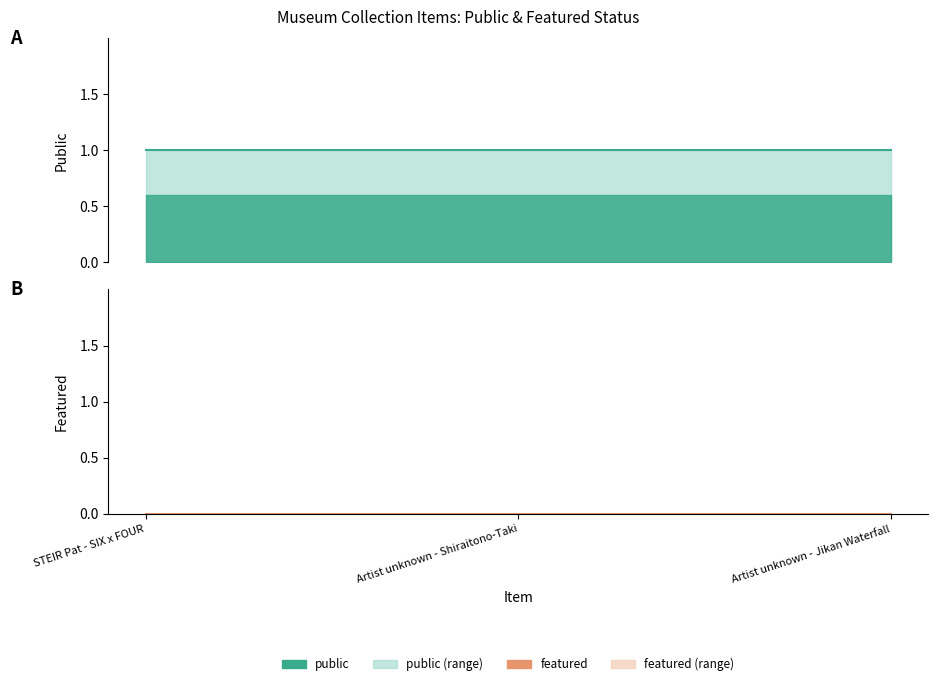

The value of public at Artist unknown - Shiraitono-Taki is 0. True or false?

False